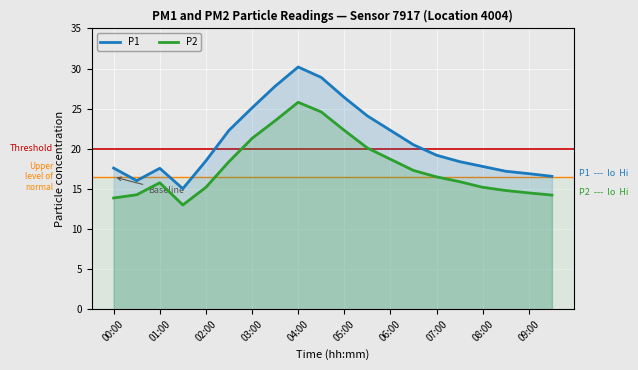

What is the minimum value shown in the chart?

13.0